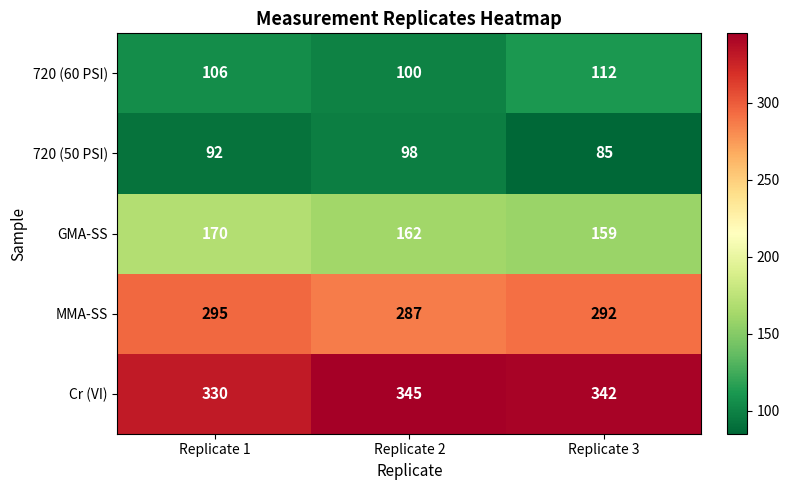

The MMA-SS series shows 287 at Replicate 2. True or false?

True